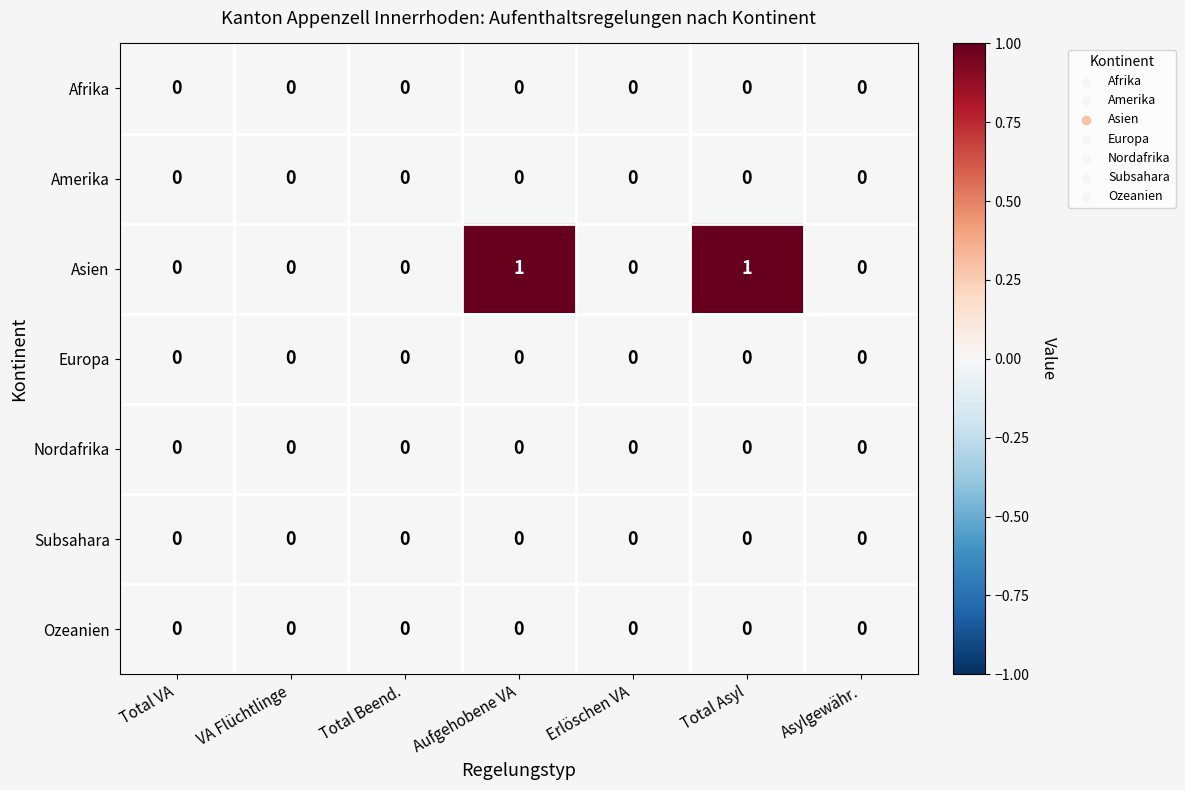

The Afrika series shows 0 at Total Beend.. True or false?

True